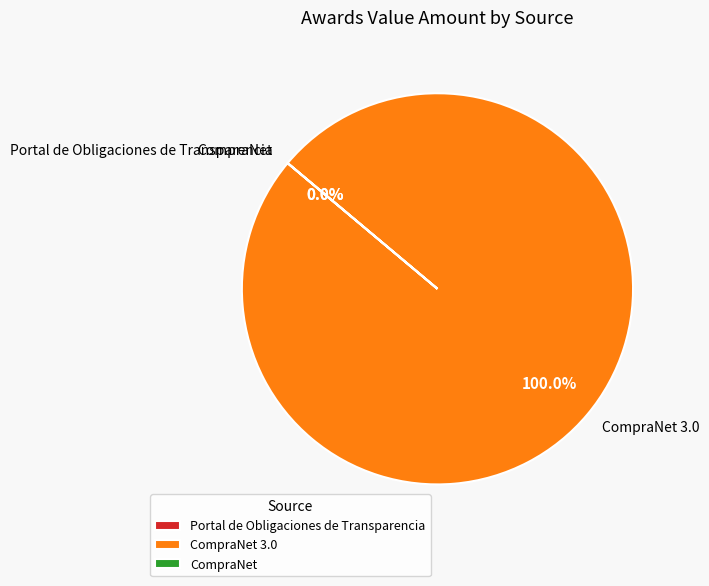

Approximately how many times larger is the value at Portal de Obligaciones de Transparencia compared to CompraNet?

1.0